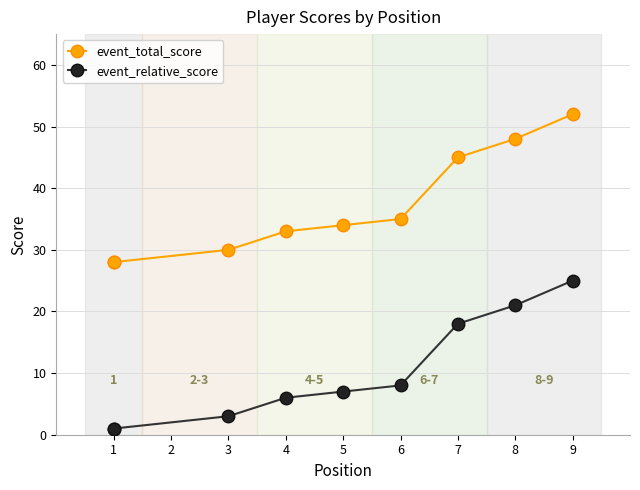

Which has a higher value, 5 or 4?

5